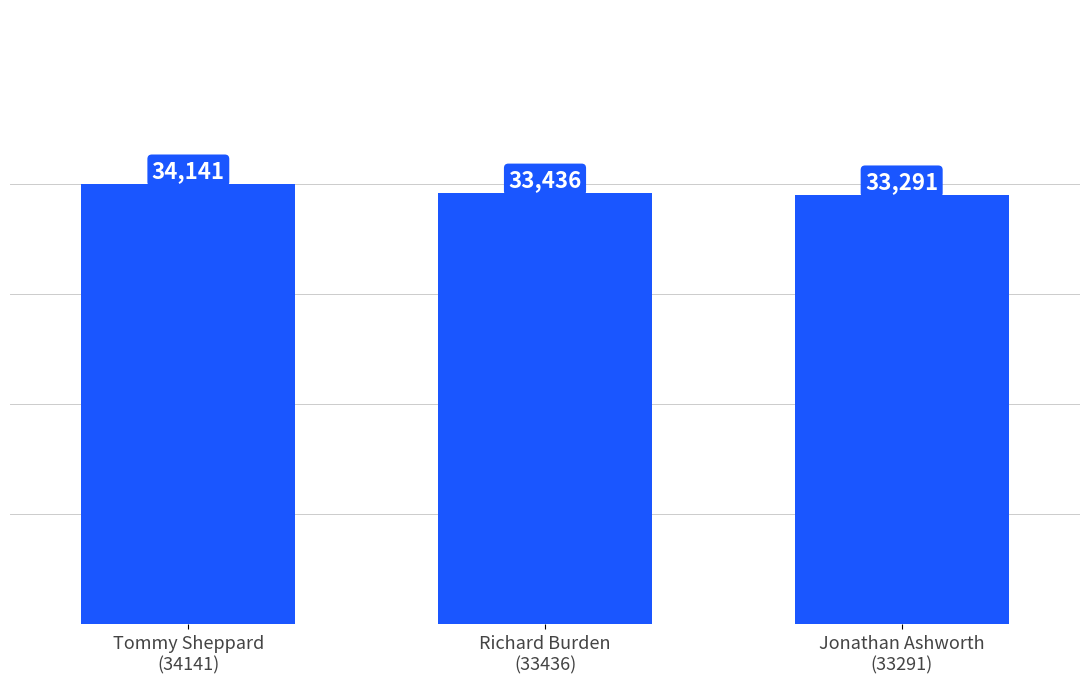

What is the change in value from Tommy Sheppard
(34141) to Jonathan Ashworth
(33291)?

-850